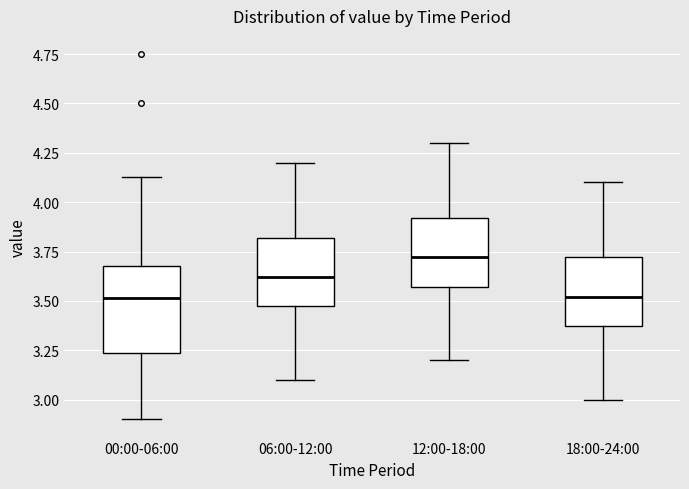

Comparing the boxes themselves (not the whiskers), which one is the tallest?

00:00-06:00